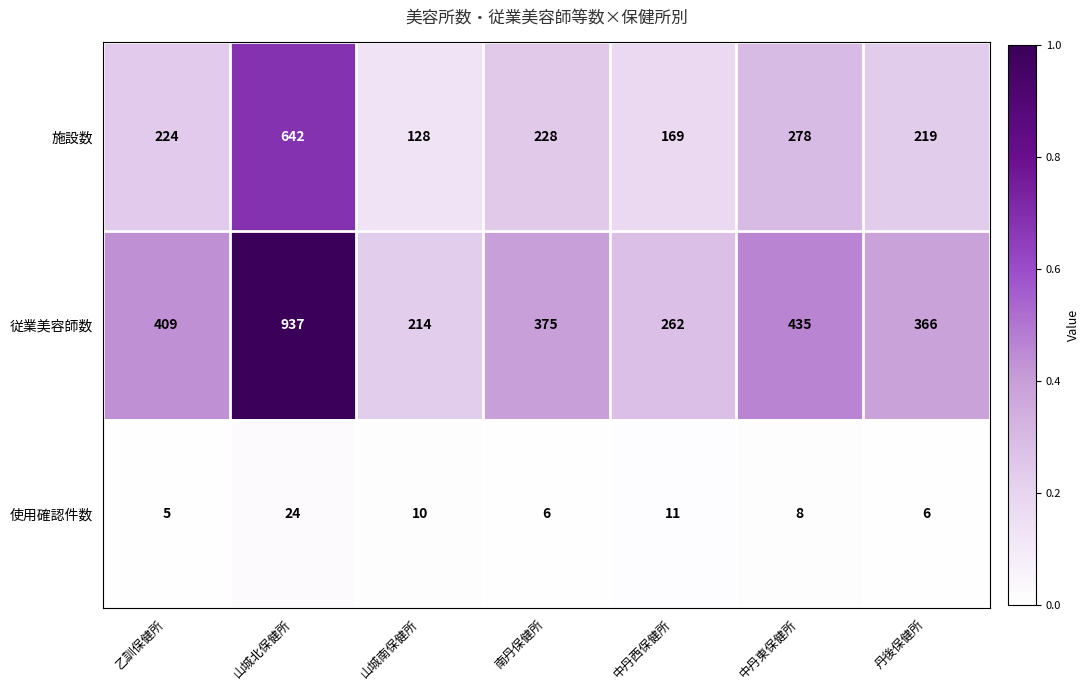

At which category is the sum across all series the highest?

山城北保健所